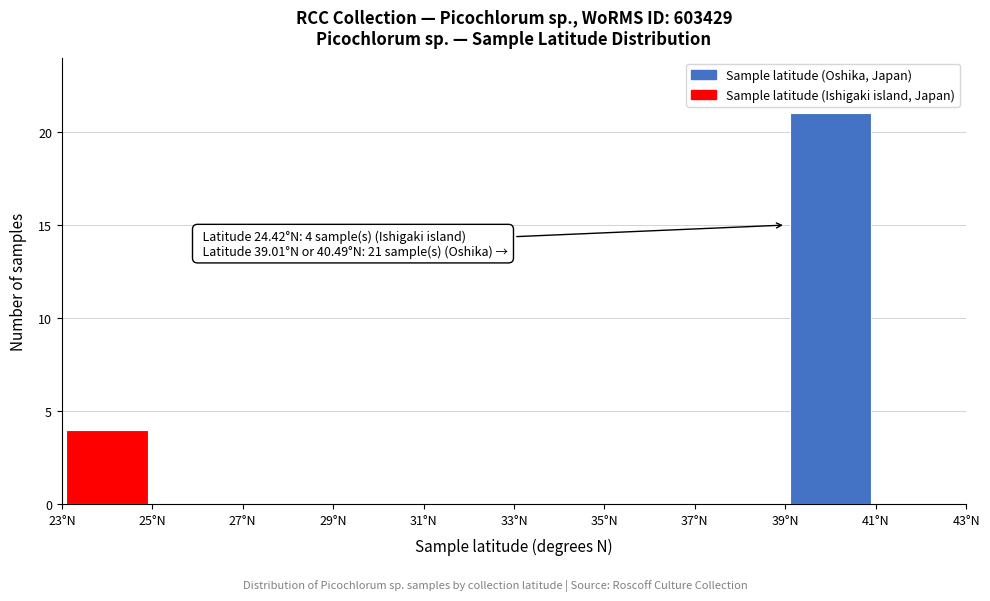

Which range on the x-axis has the tallest bar?

39 to 41